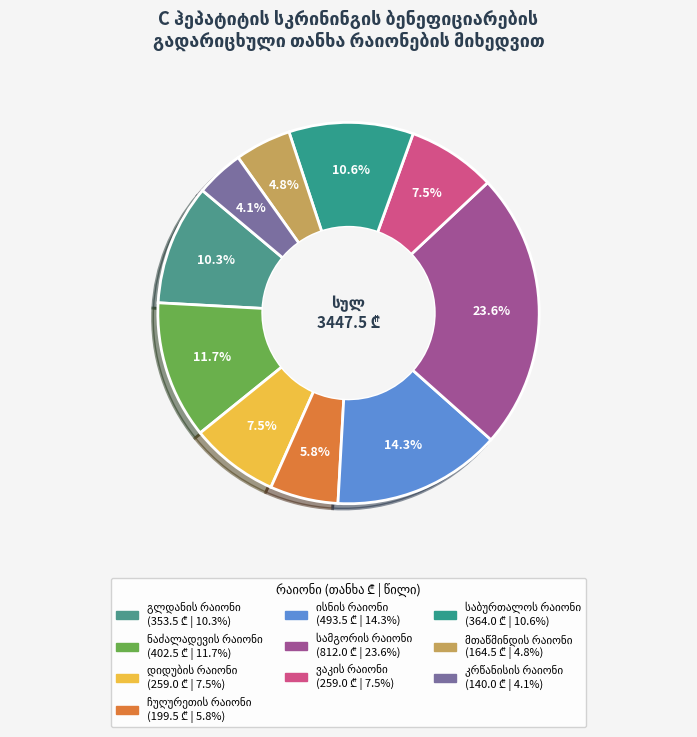

Does საბურთალოს რაიონი account for over 50% of the chart?

No